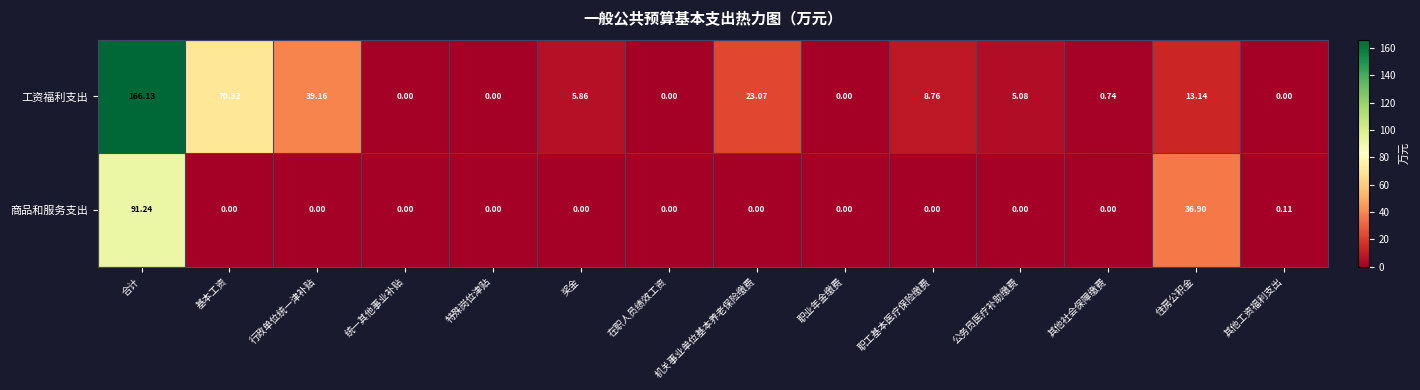

Which series has the widest spread of values?

工资福利支出